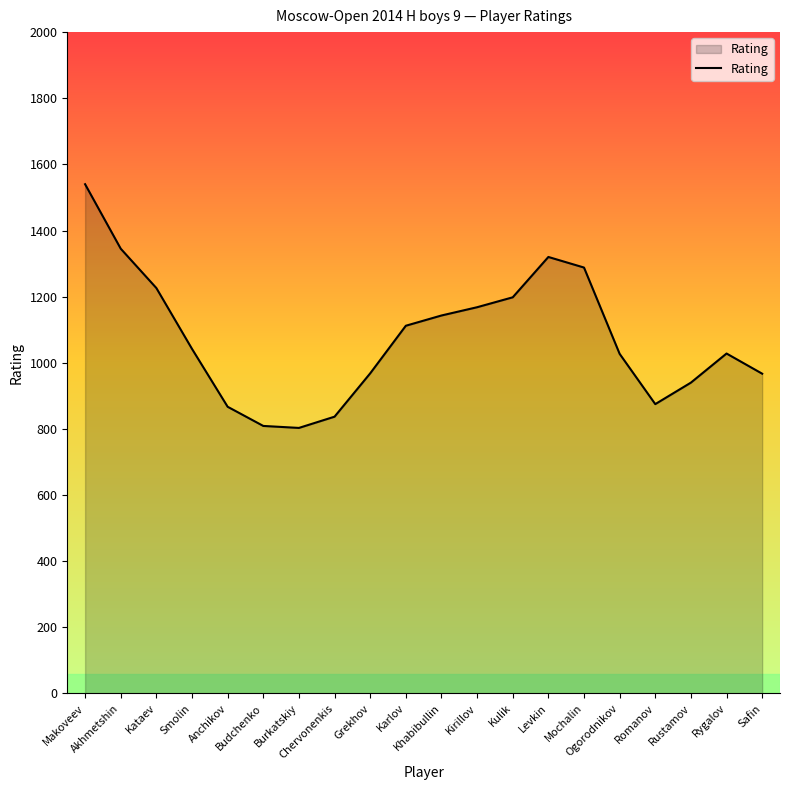

What is the smallest value displayed?

803